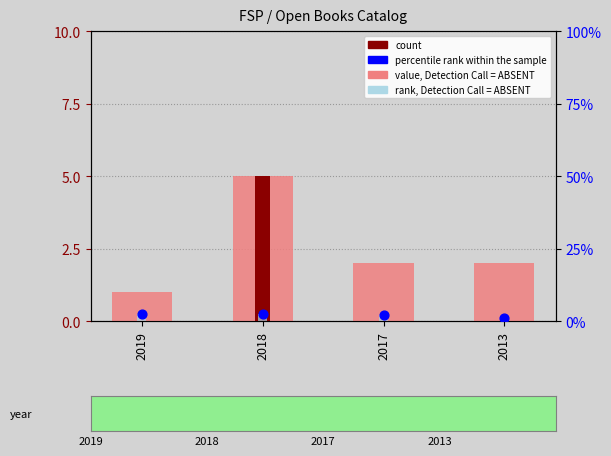

Which series has the widest spread of Y values?

value, Detection Call = ABSENT